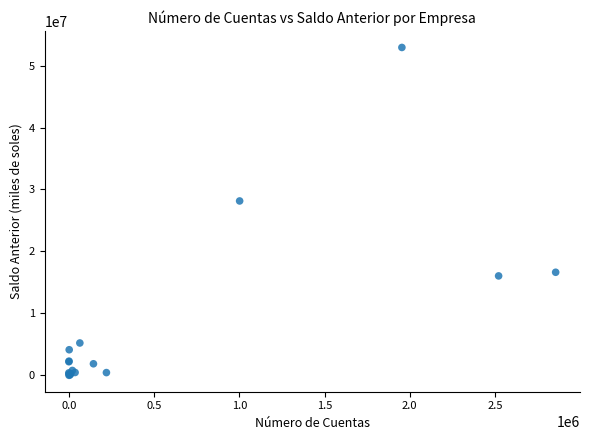

What Y value in the scatter plot is closest to 26464185?

28147973.9